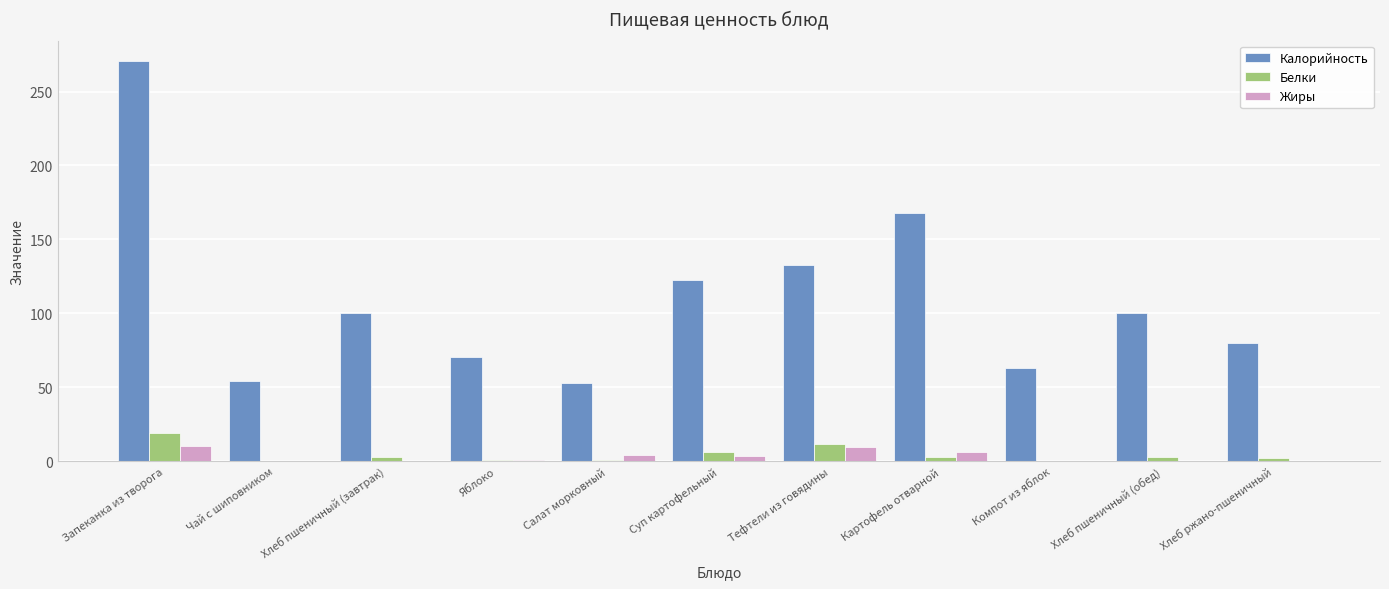

How many data points in Белки are above 3?

6